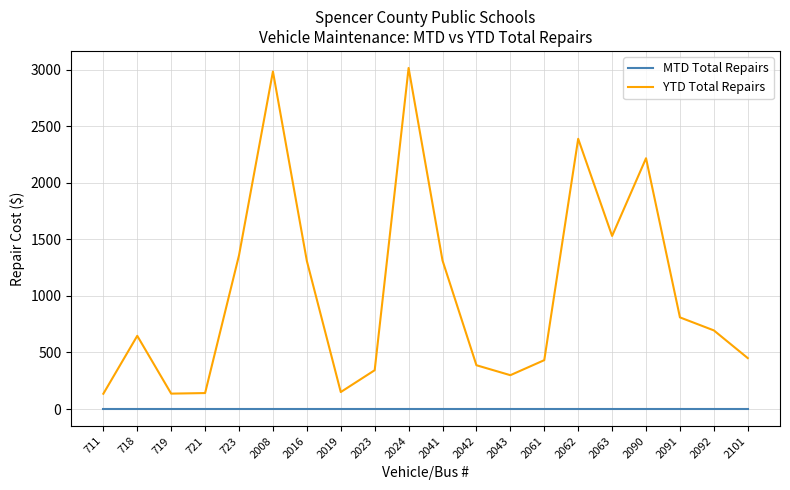

What are all the series names shown in the legend?

MTD Total Repairs, YTD Total Repairs